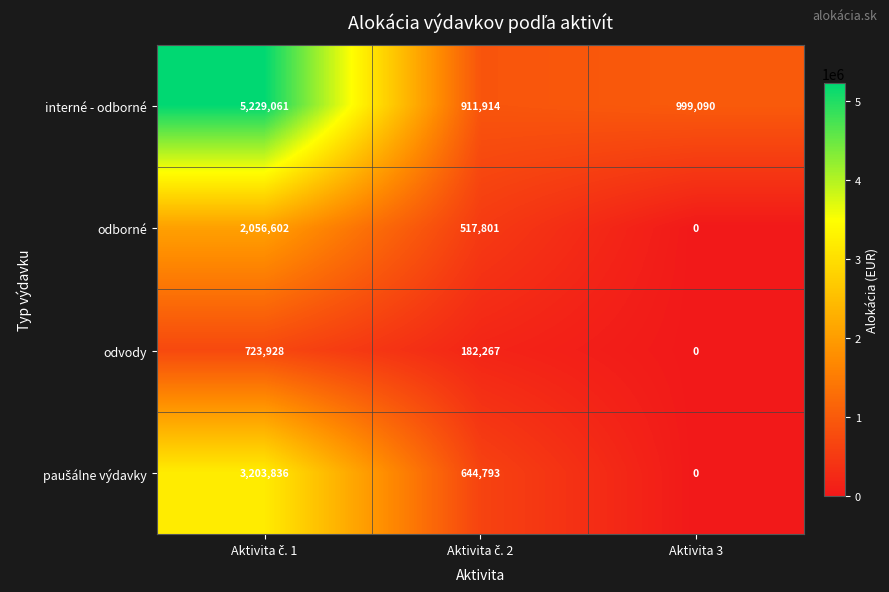

True or false: odvody has a value of 0 at Aktivita 3.

True